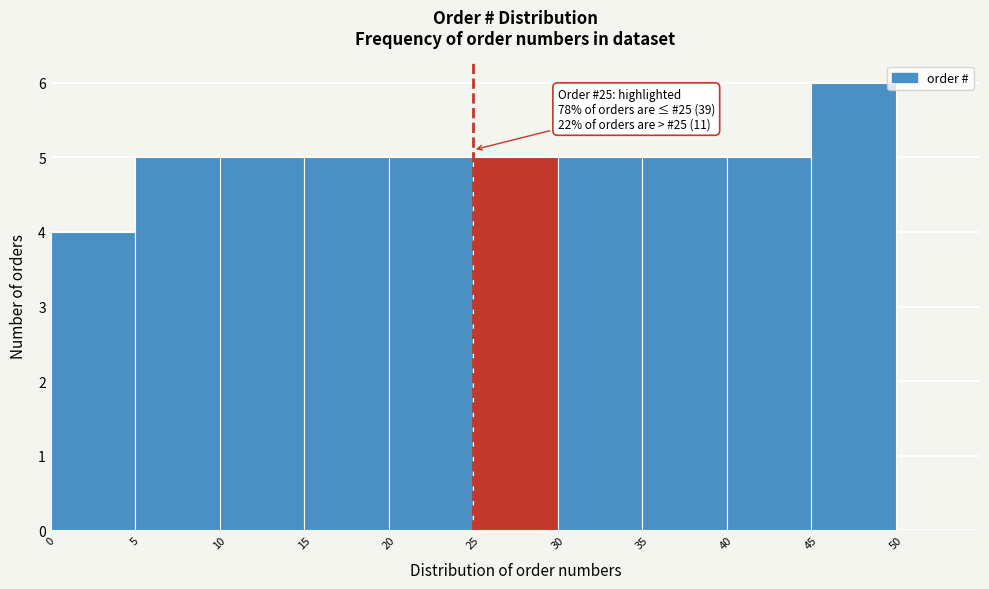

Over which range of the x-axis is the bar tallest?

45 to 50